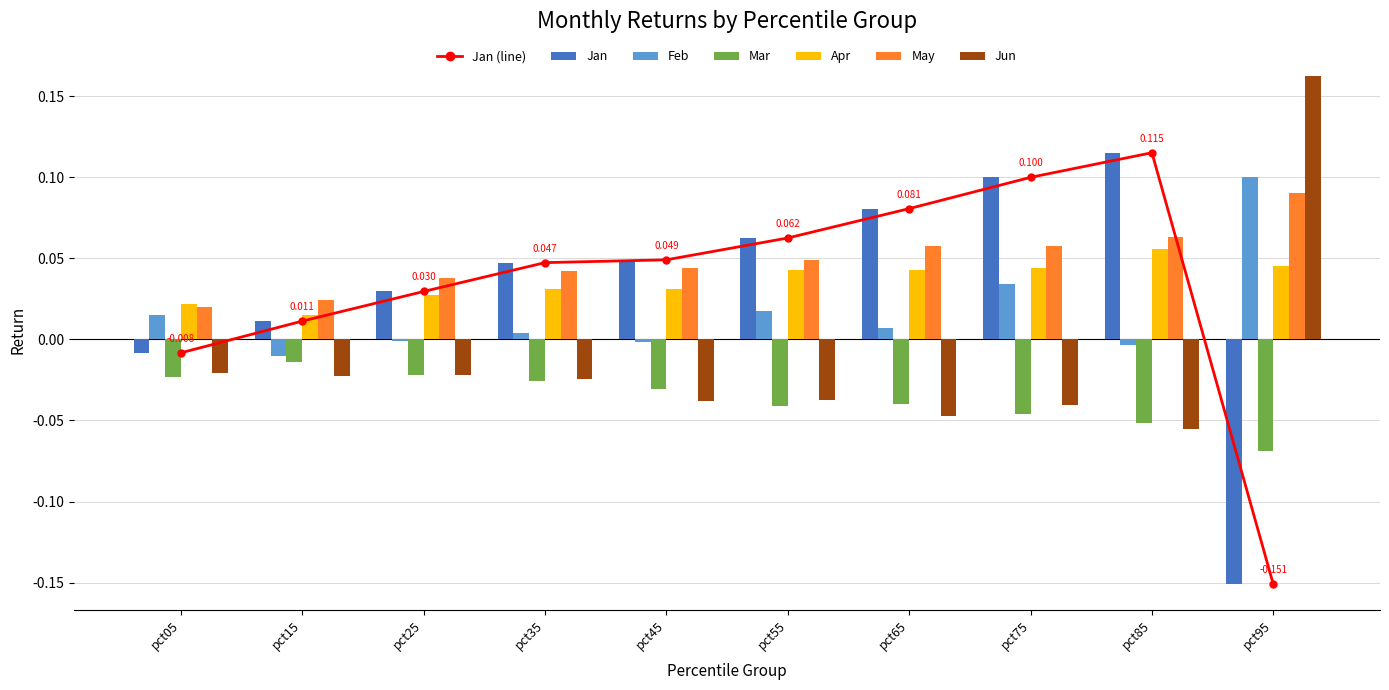

The value of Mar at pct65 is -0.1. True or false?

False